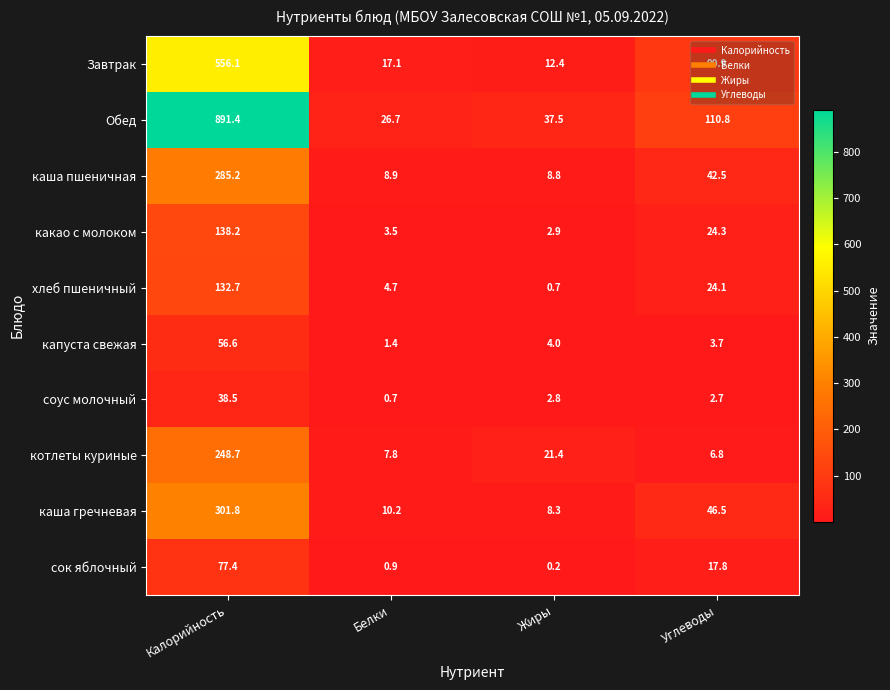

True or false: хлеб пшеничный has a value of 4.7 at Белки.

True